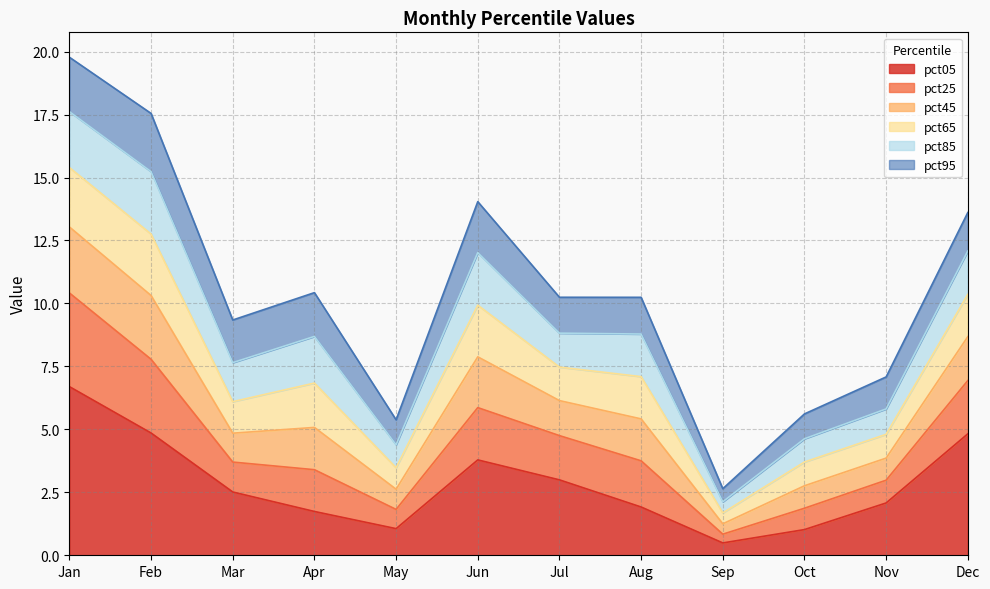

Does the chart have visible grid lines?

Yes